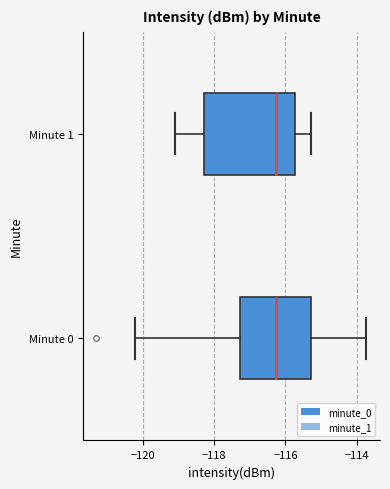

Reading bottom to top, read every box against the x-axis: the position of its median line, the range the box covers, and the ends of its whiskers. The values are not printed on the chart, so give them approximately, as read against the axis.

Minute 0: median -116.2, box -117.2 to -115.2, whiskers -120.2 to -113.8
Minute 1: median -116.2, box -118.2 to -115.8, whiskers -119.0 to -115.2